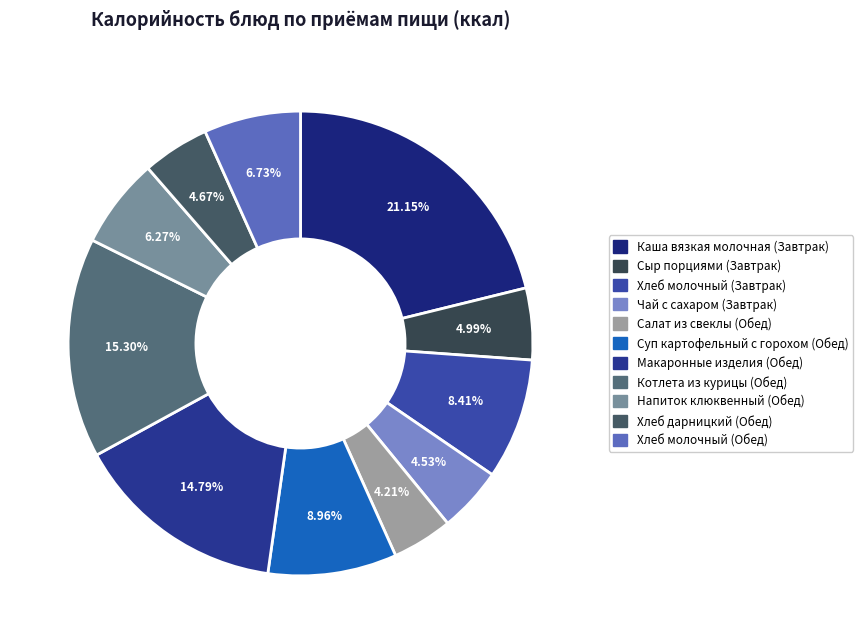

How many slices are in this pie chart?

11